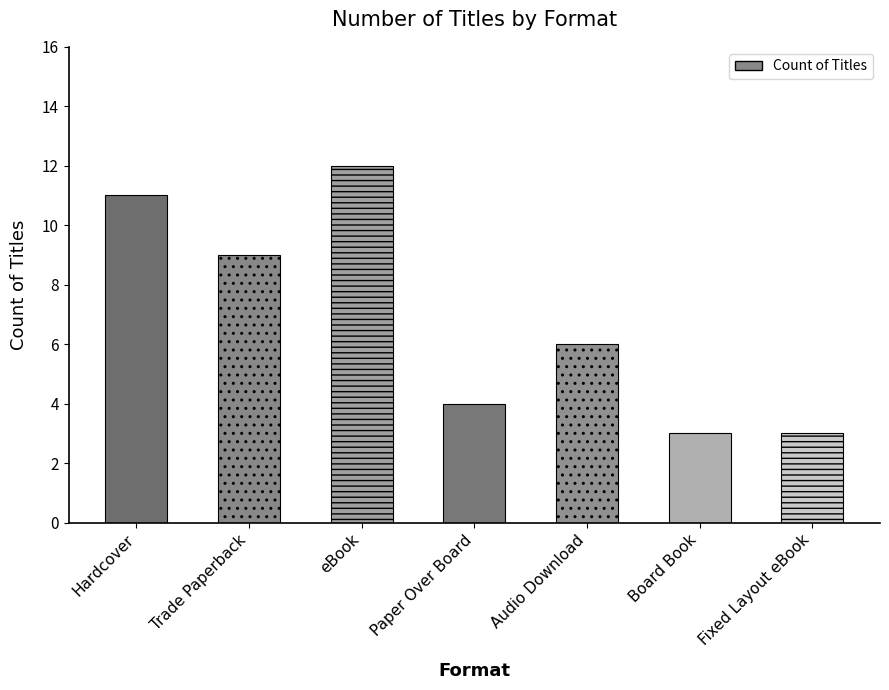

How many values are between 3 and 11?

6